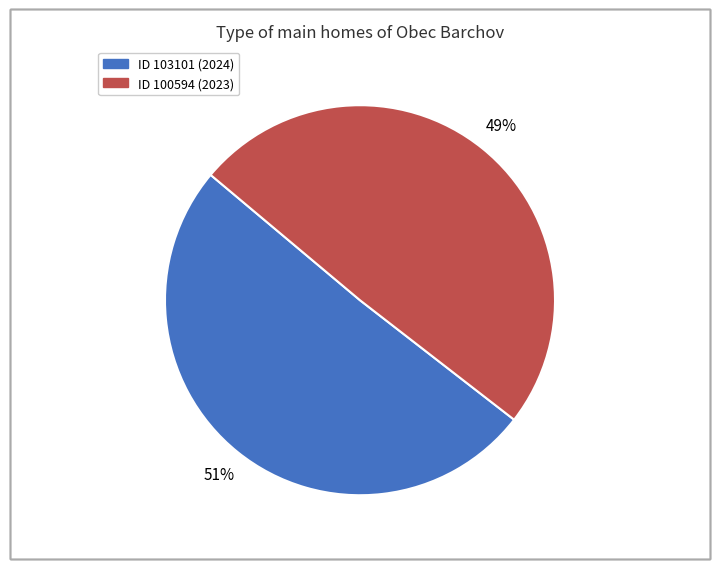

Does any single category account for the majority?

Yes